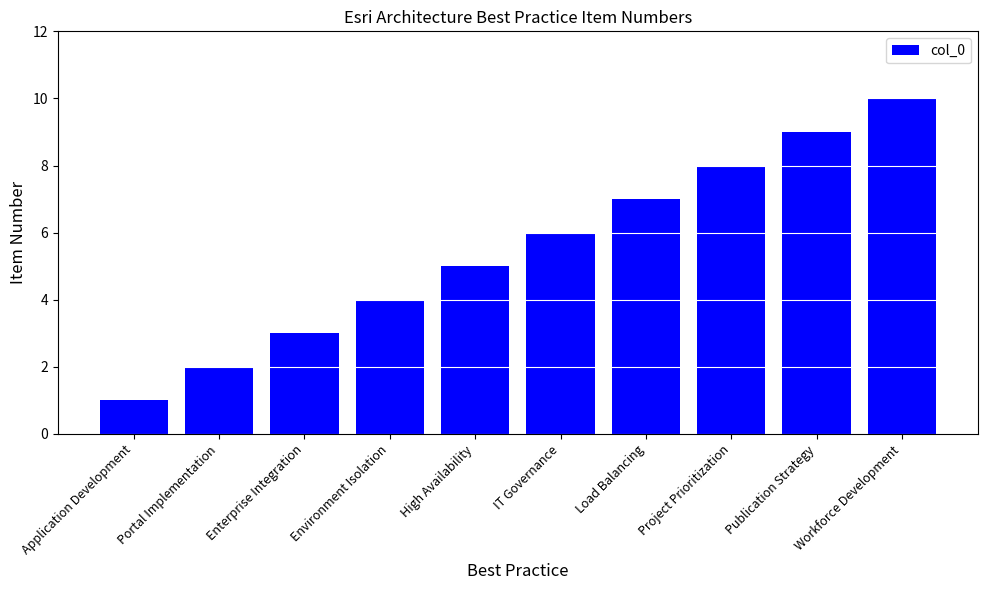

What is the maximum value shown in the chart?

10